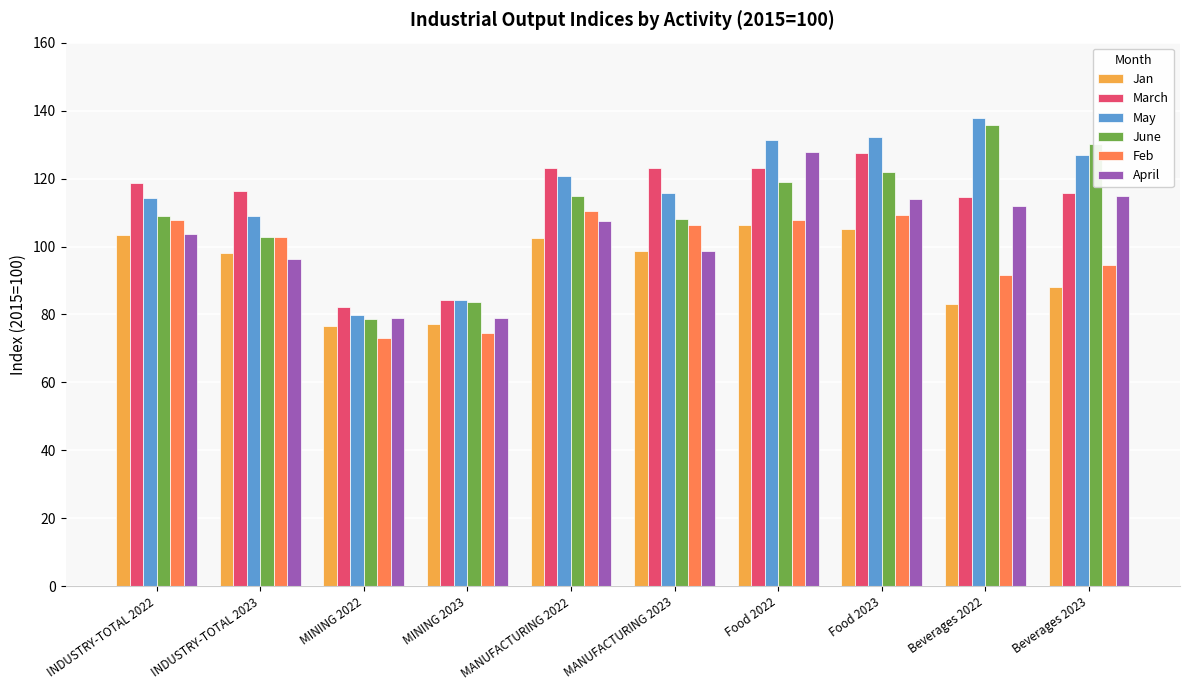

Which series has the widest spread of values?

May